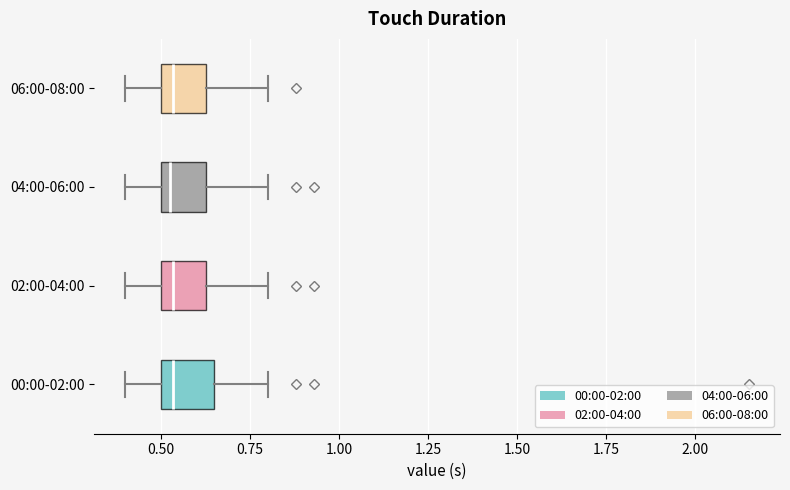

Reading bottom to top, transcribe this box plot: for each box, give where its median line is, the range the box spans, and where its two whiskers end, as read against the x-axis. The values are not printed on the chart, so give them approximately, as read against the axis.

00:00-02:00: median 0.55, box 0.50 to 0.65, whiskers 0.40 to 0.80
02:00-04:00: median 0.55, box 0.50 to 0.65, whiskers 0.40 to 0.80
04:00-06:00: median 0.55, box 0.50 to 0.65, whiskers 0.40 to 0.80
06:00-08:00: median 0.55, box 0.50 to 0.65, whiskers 0.40 to 0.80